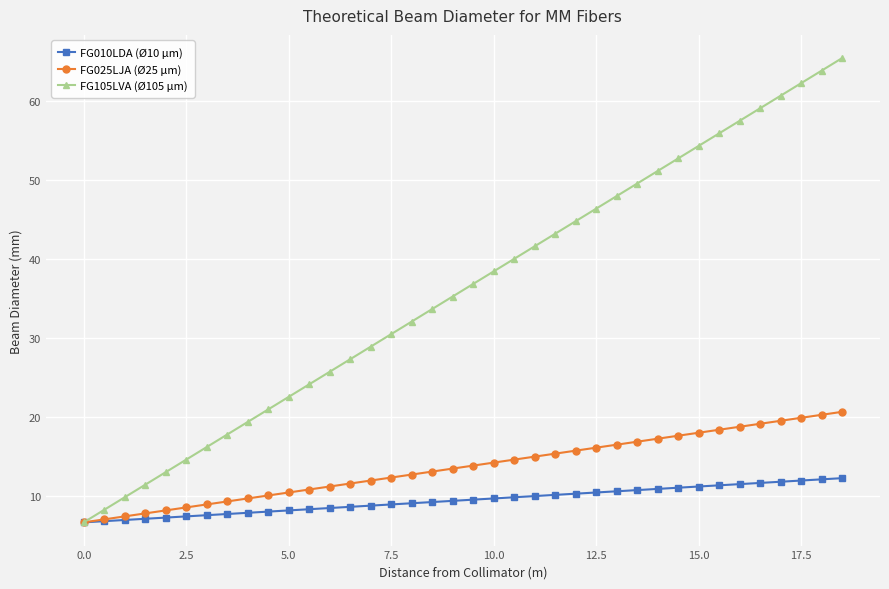

How many data points in FG105LVA (Ø105 µm) are above 36?

19